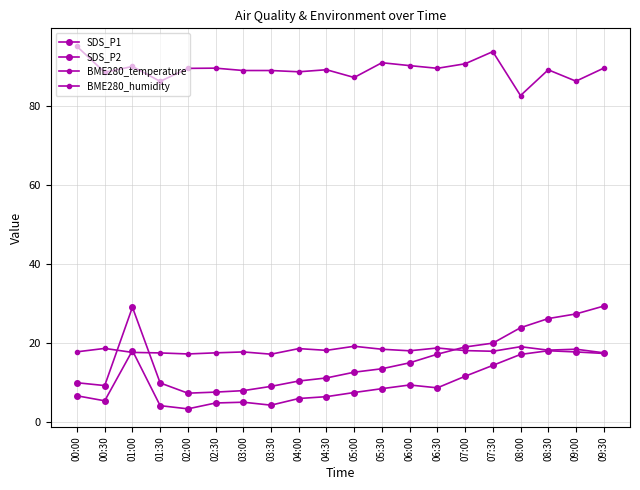

What is the difference between the maximum and minimum values in the BME280_temperature series?

2.0